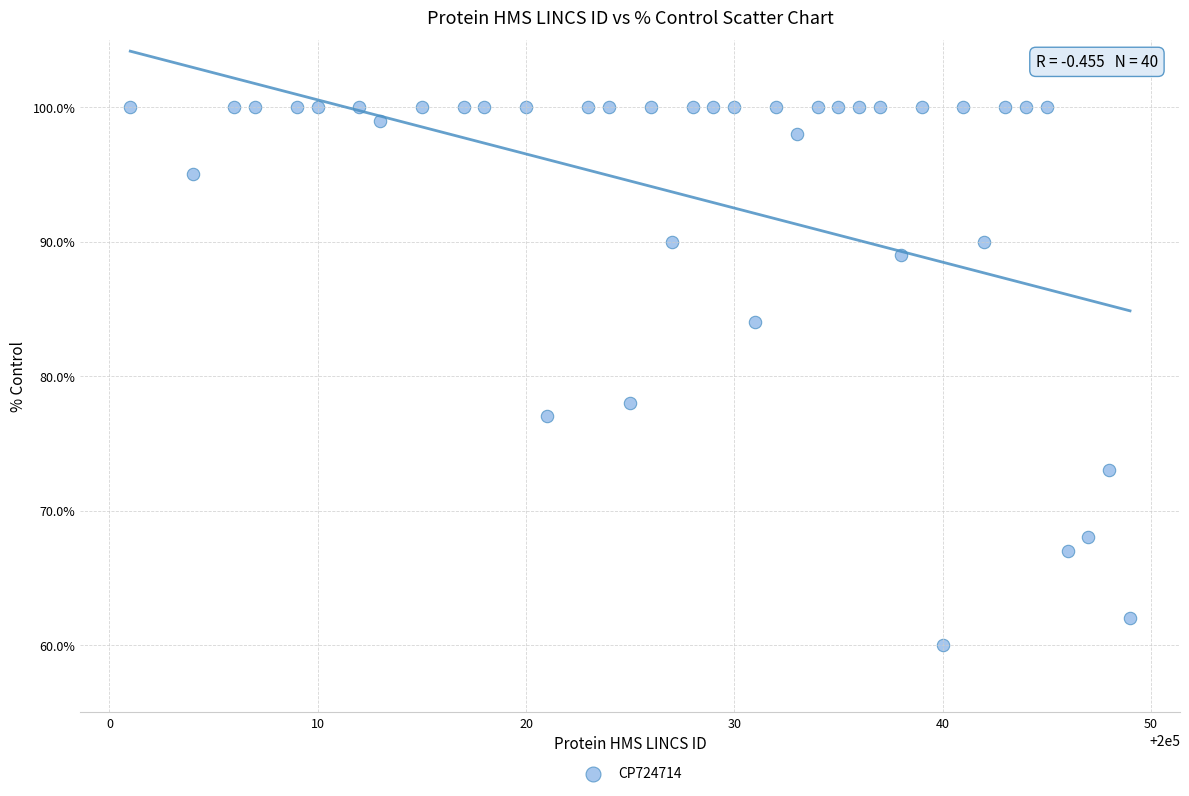

What Y value in the scatter plot is closest to 80?

78